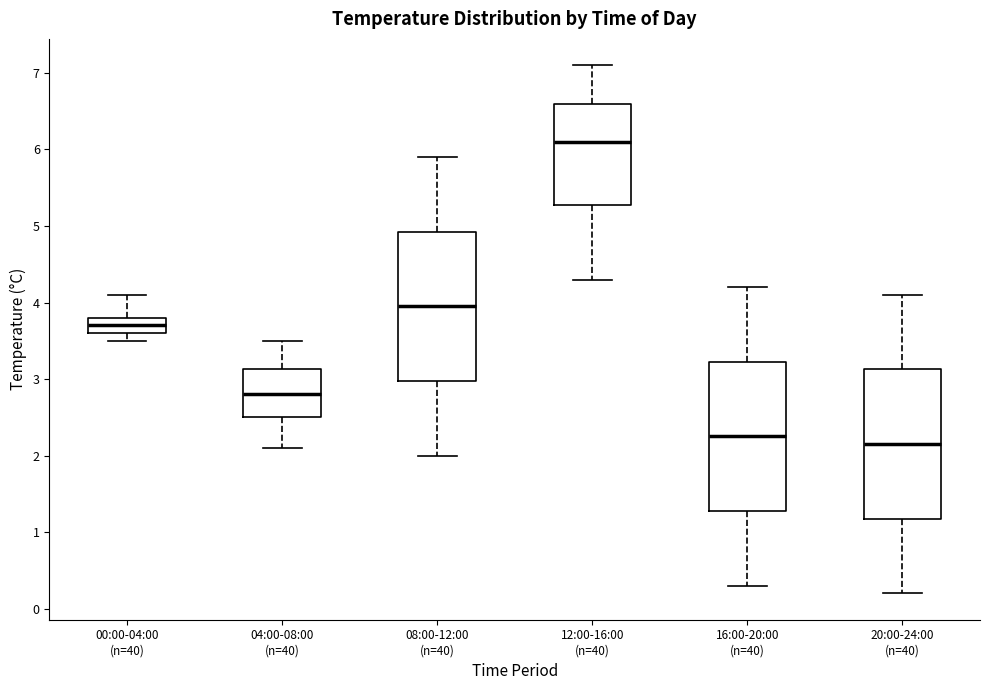

Reading left to right, read every box against the y-axis: the position of its median line, the range the box covers, and the ends of its whiskers. The values are not printed on the chart, so give them approximately, as read against the axis.

00:00-04:00 (n=40): median 3.7, box 3.6 to 3.8, whiskers 3.5 to 4.1
04:00-08:00 (n=40): median 2.8, box 2.5 to 3.1, whiskers 2.1 to 3.5
08:00-12:00 (n=40): median 4.0, box 3.0 to 4.9, whiskers 2.0 to 5.9
12:00-16:00 (n=40): median 6.1, box 5.3 to 6.6, whiskers 4.3 to 7.1
16:00-20:00 (n=40): median 2.3, box 1.3 to 3.2, whiskers 0.3 to 4.2
20:00-24:00 (n=40): median 2.2, box 1.2 to 3.1, whiskers 0.2 to 4.1